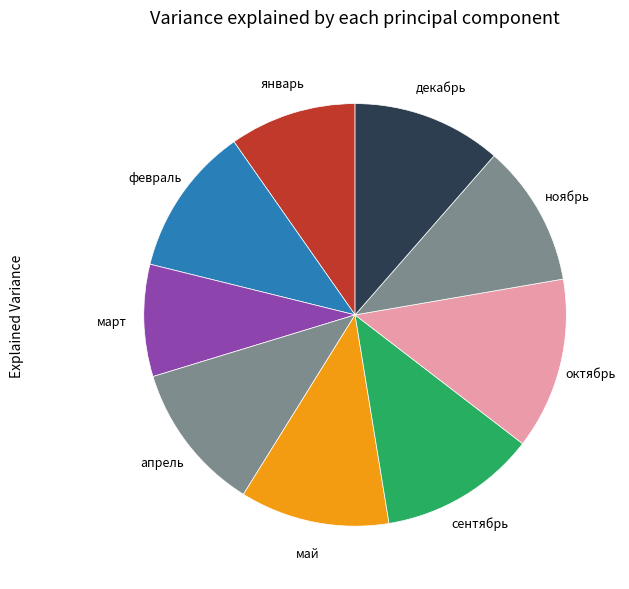

Between сентябрь and март, which is larger?

сентябрь